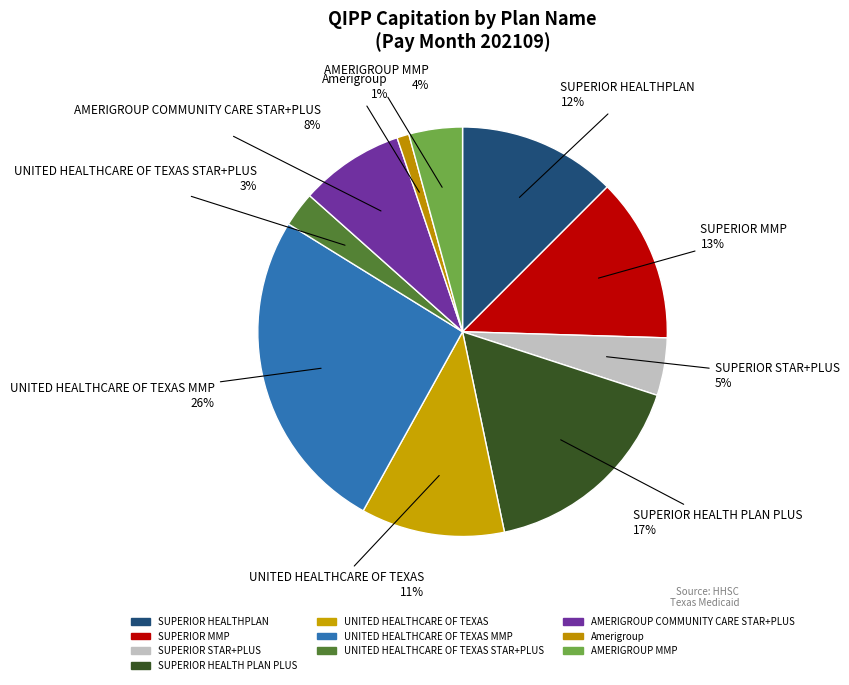

Does any single category account for the majority?

No